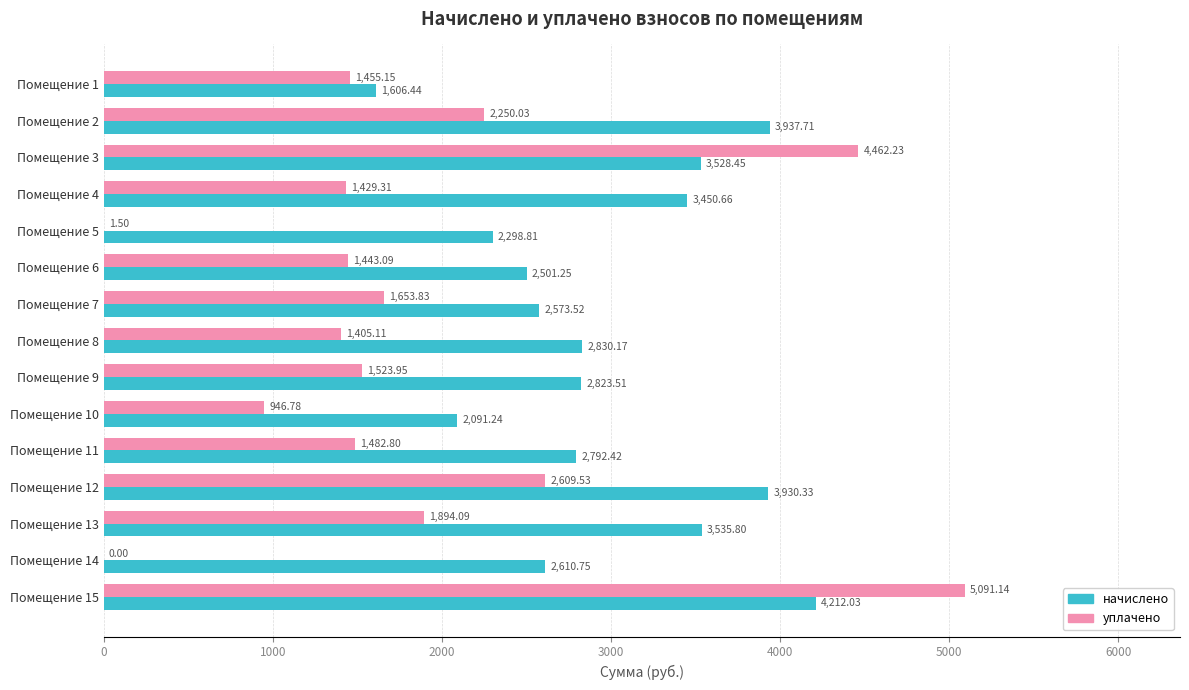

What is the sum of the уплачено values at Помещение 3 and Помещение 11?

5945.0